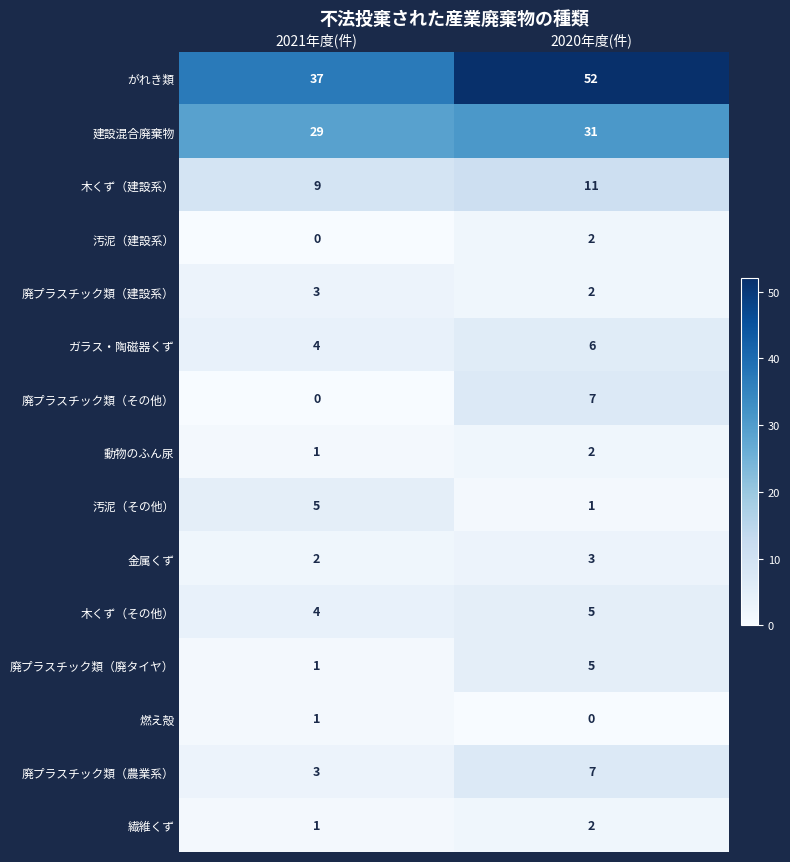

At which category does the chart reach its peak across all series?

2020年度(件)